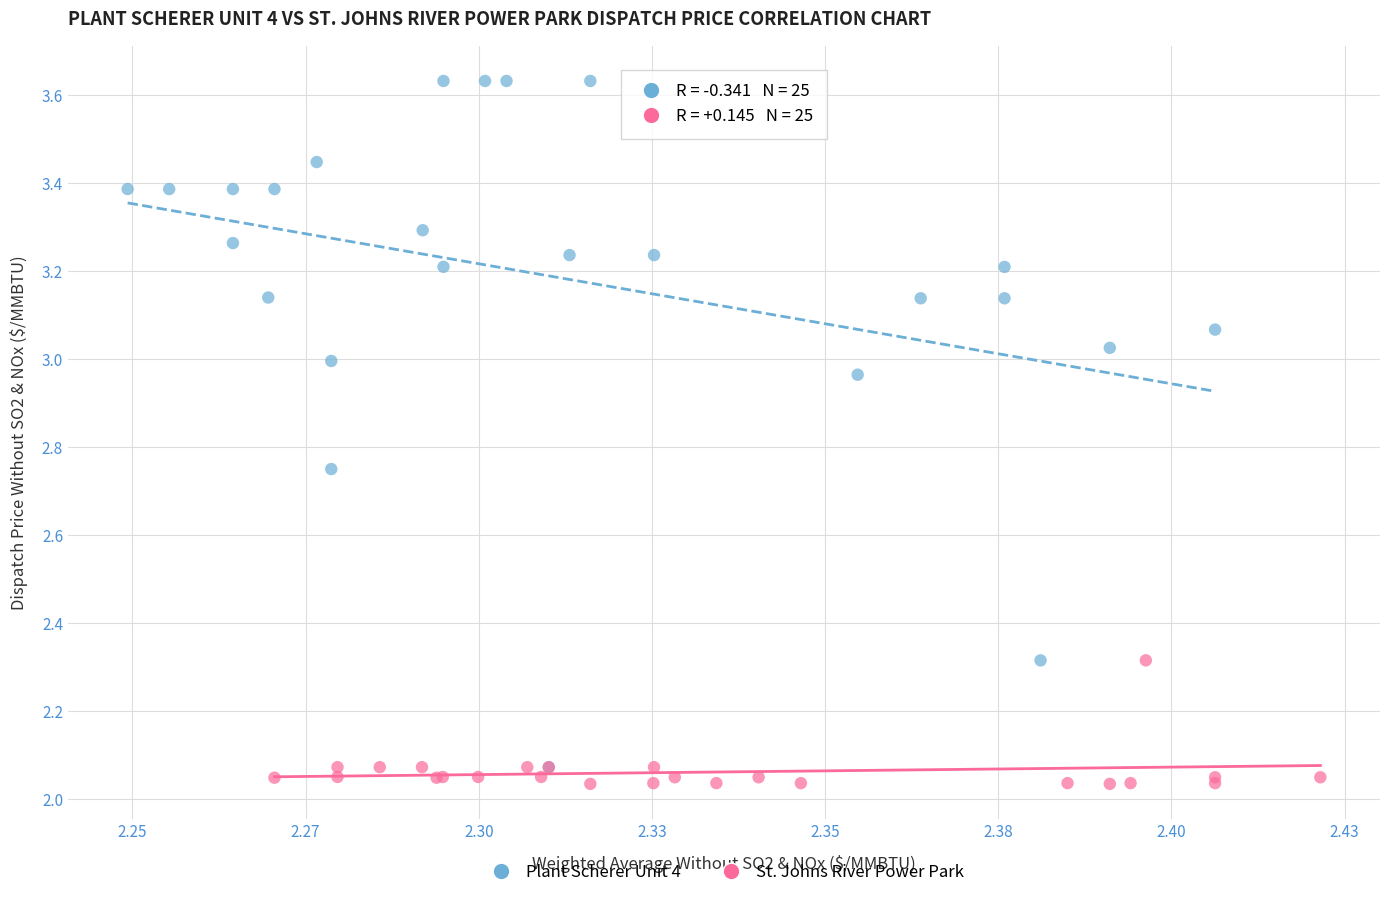

Which series has the largest Y range (max minus min)?

Plant Scherer Unit 4